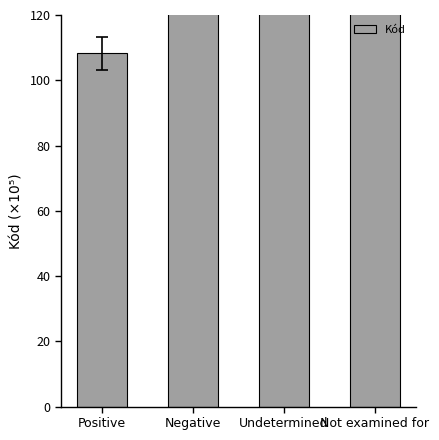

What is the difference between the maximum and minimum values?

362239996